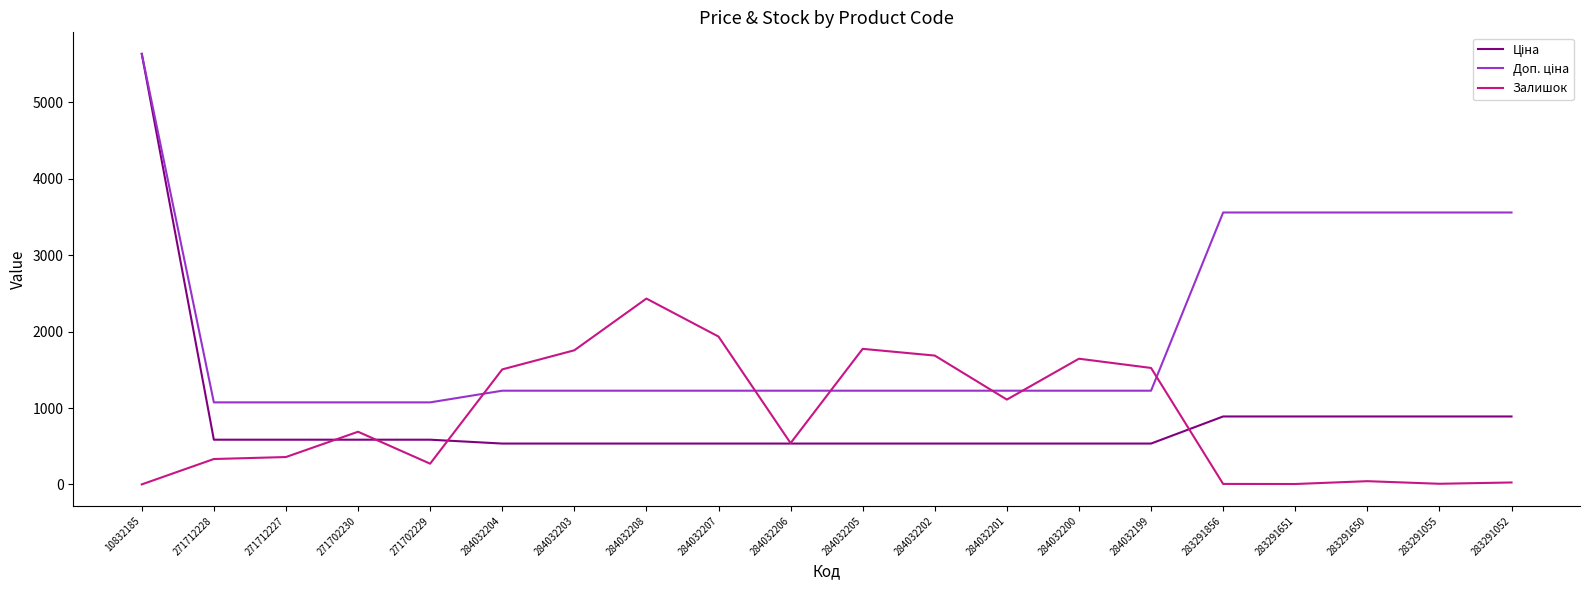

What is the spread (max minus min) of values at 271712228?

741.5